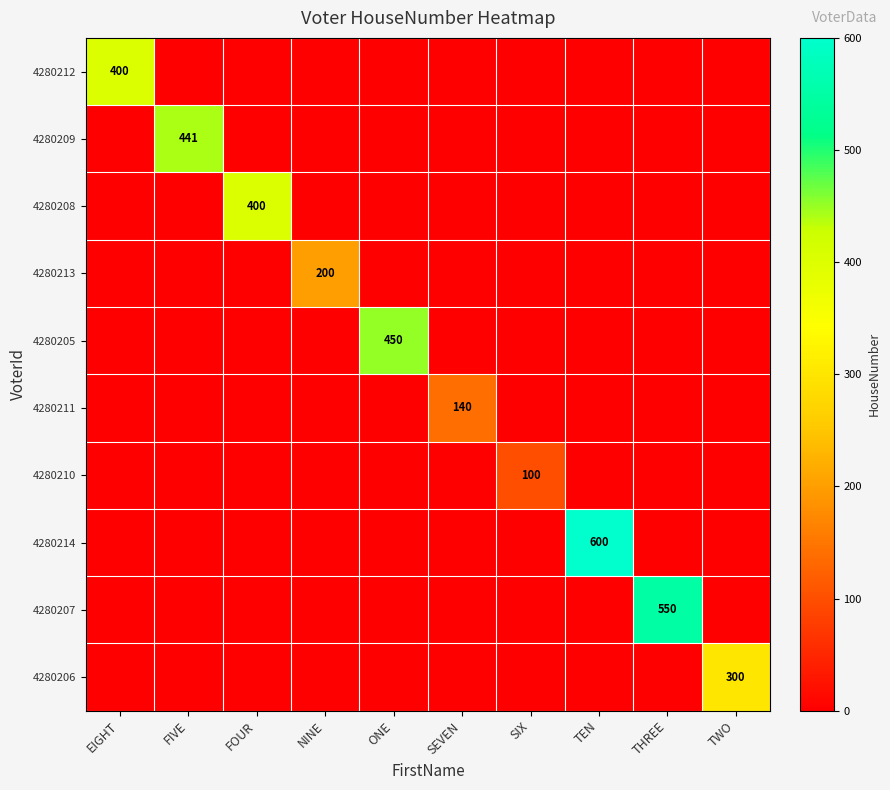

How many values in the 4280214 series exceed 0?

1